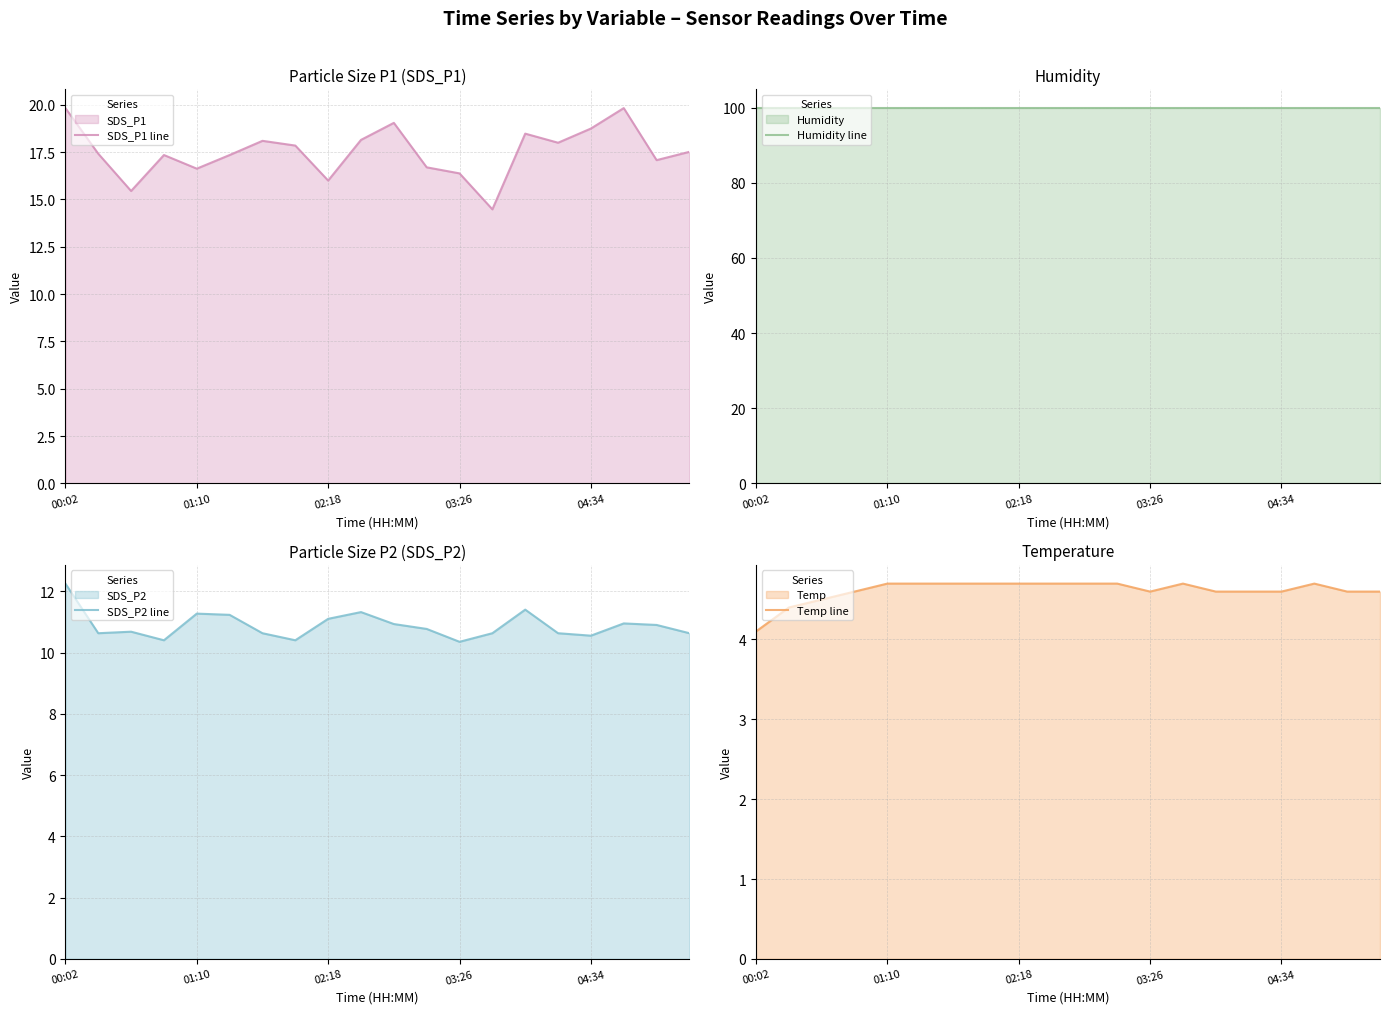

Between 18 and 19, which series saw the biggest shift?

SDS_P1 line